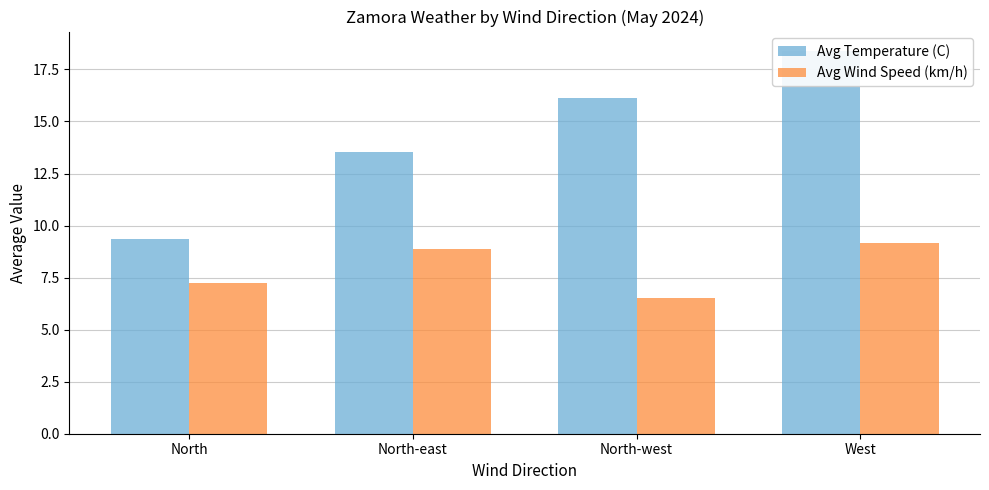

At which label does Avg Wind Speed (km/h) reach its minimum?

North-west